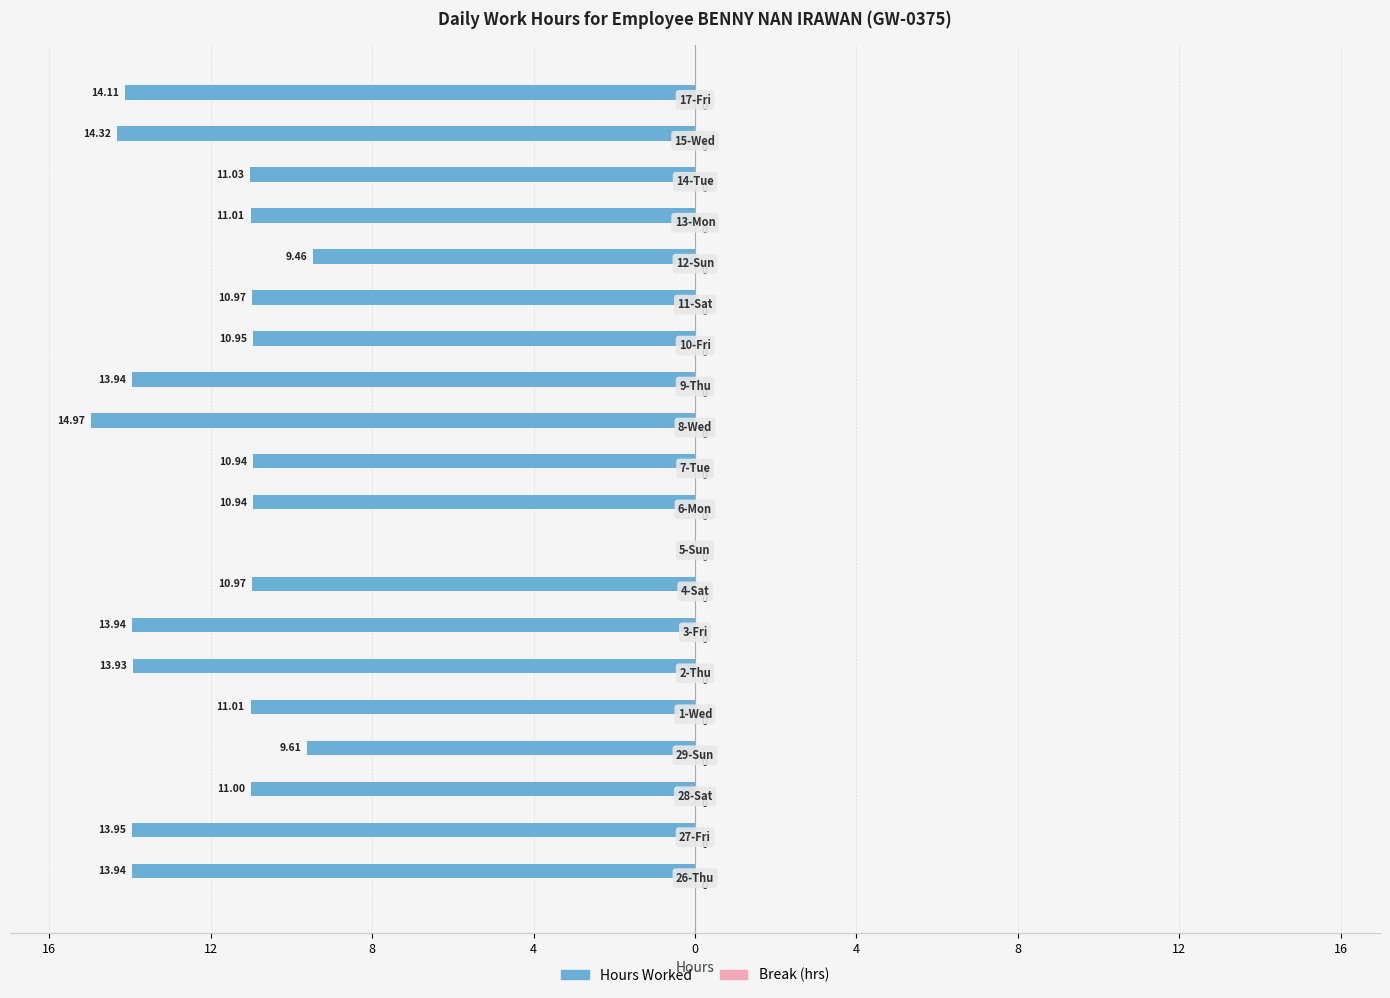

Are the bars horizontal?

Yes